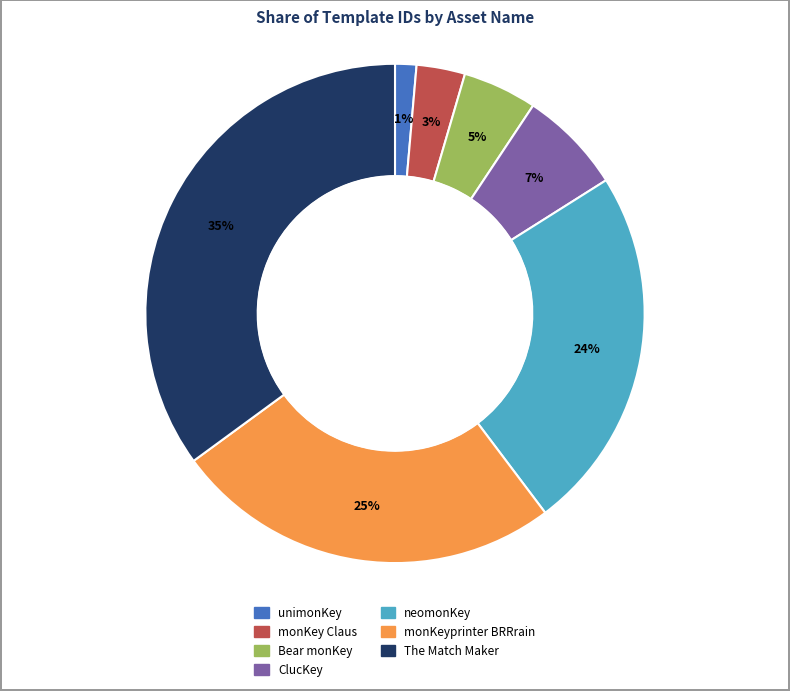

To the nearest percent, what percentage of the pie is monKeyprinter BRRrain?

25%